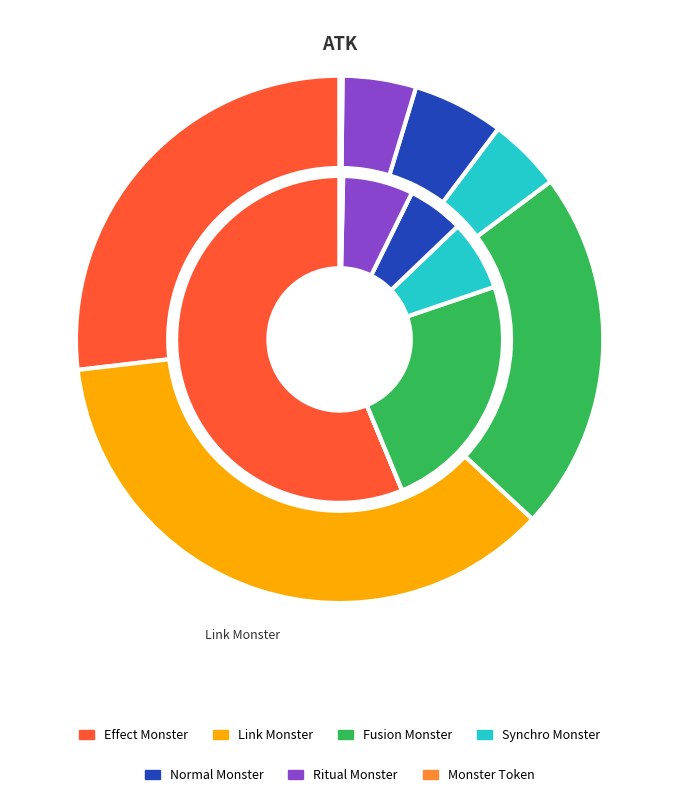

What percentage is the Link Monster slice, to the nearest percent?

36%